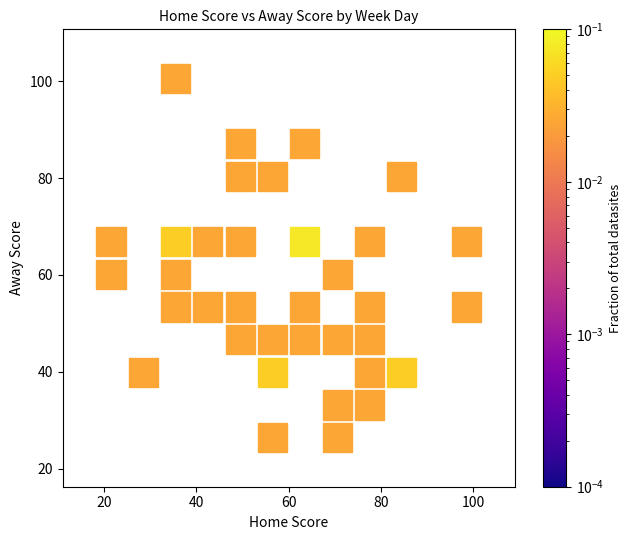

What is the range of X values (max minus min)?

84